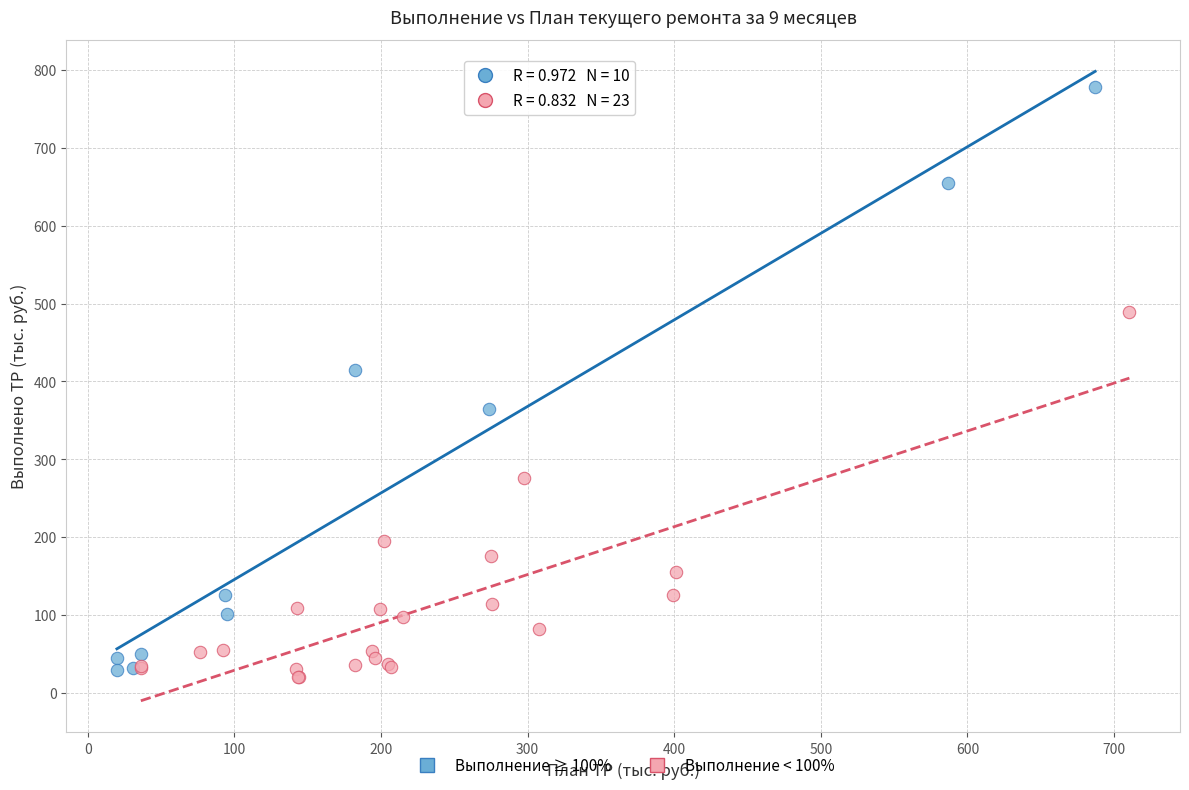

Which series reaches the maximum Y coordinate?

Выполнение ≥ 100%